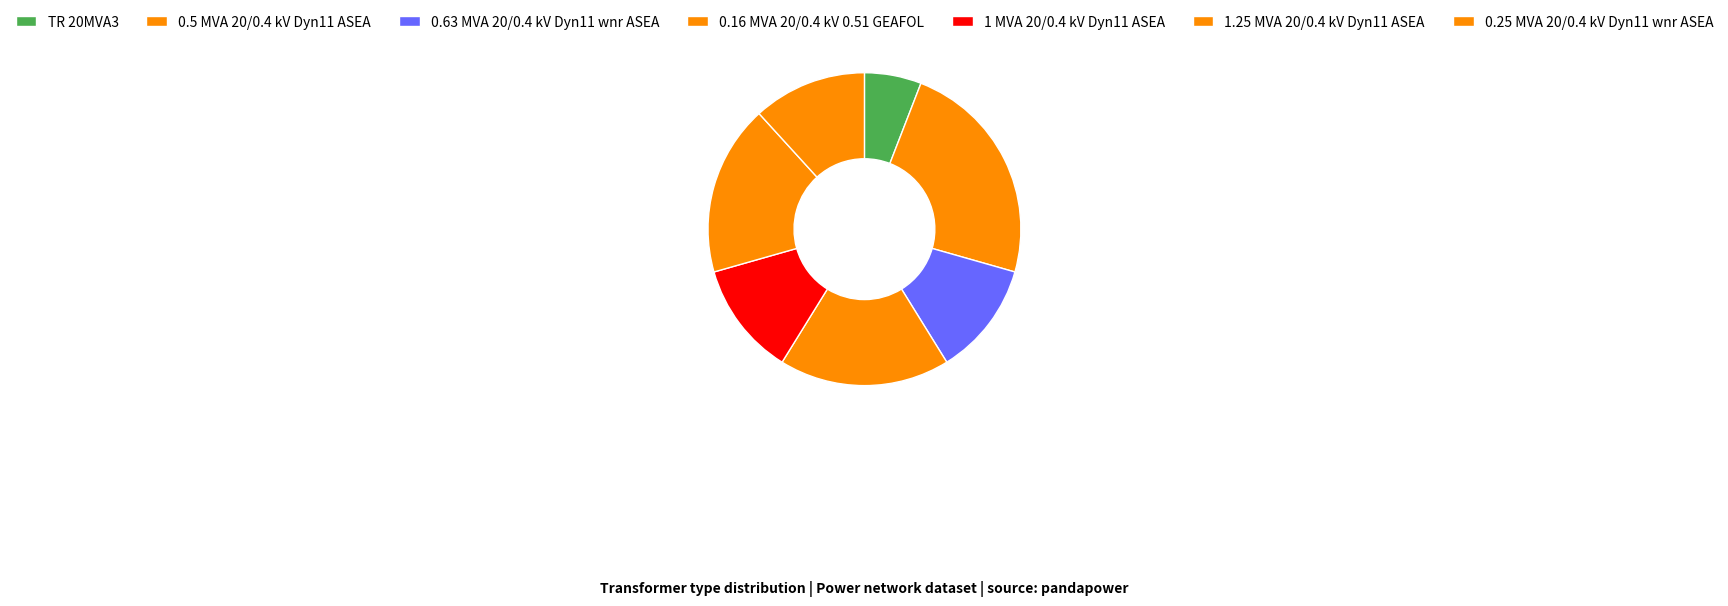

To the nearest percent, what portion does TR 20MVA3 represent?

6%